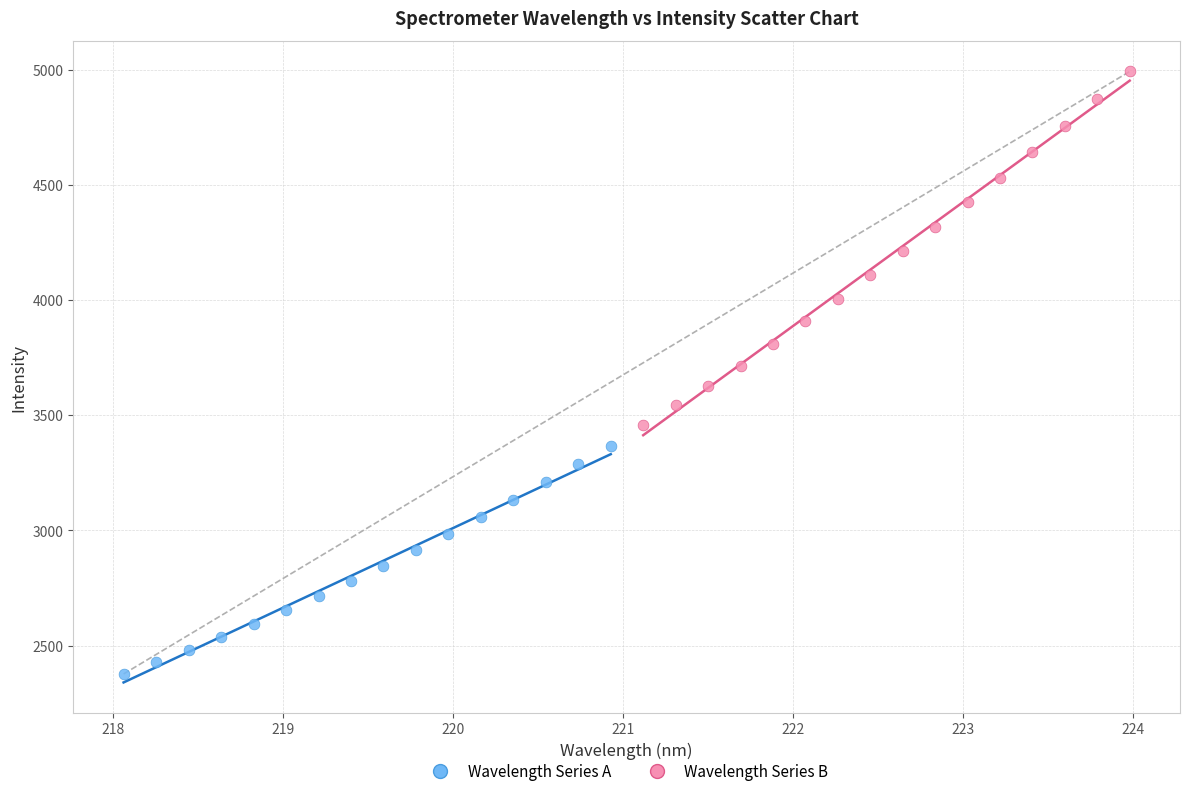

Which series contains the lowest Y value?

Wavelength Series A